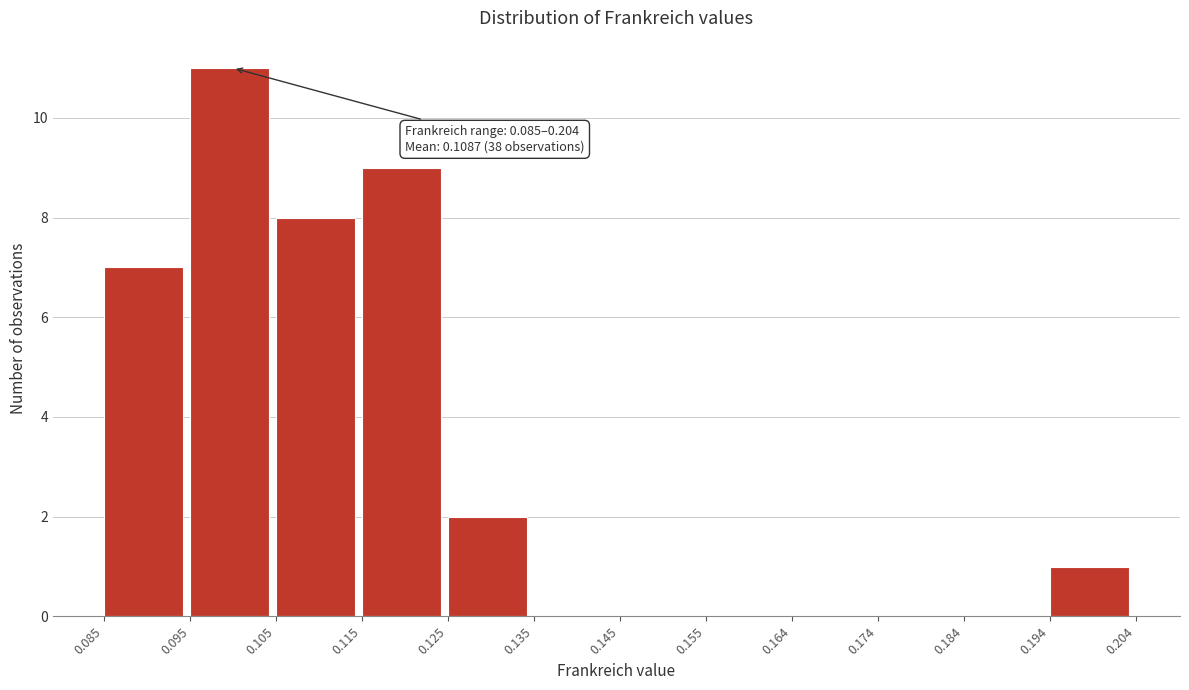

Over which range of the x-axis is the bar tallest?

0.095 to 0.105